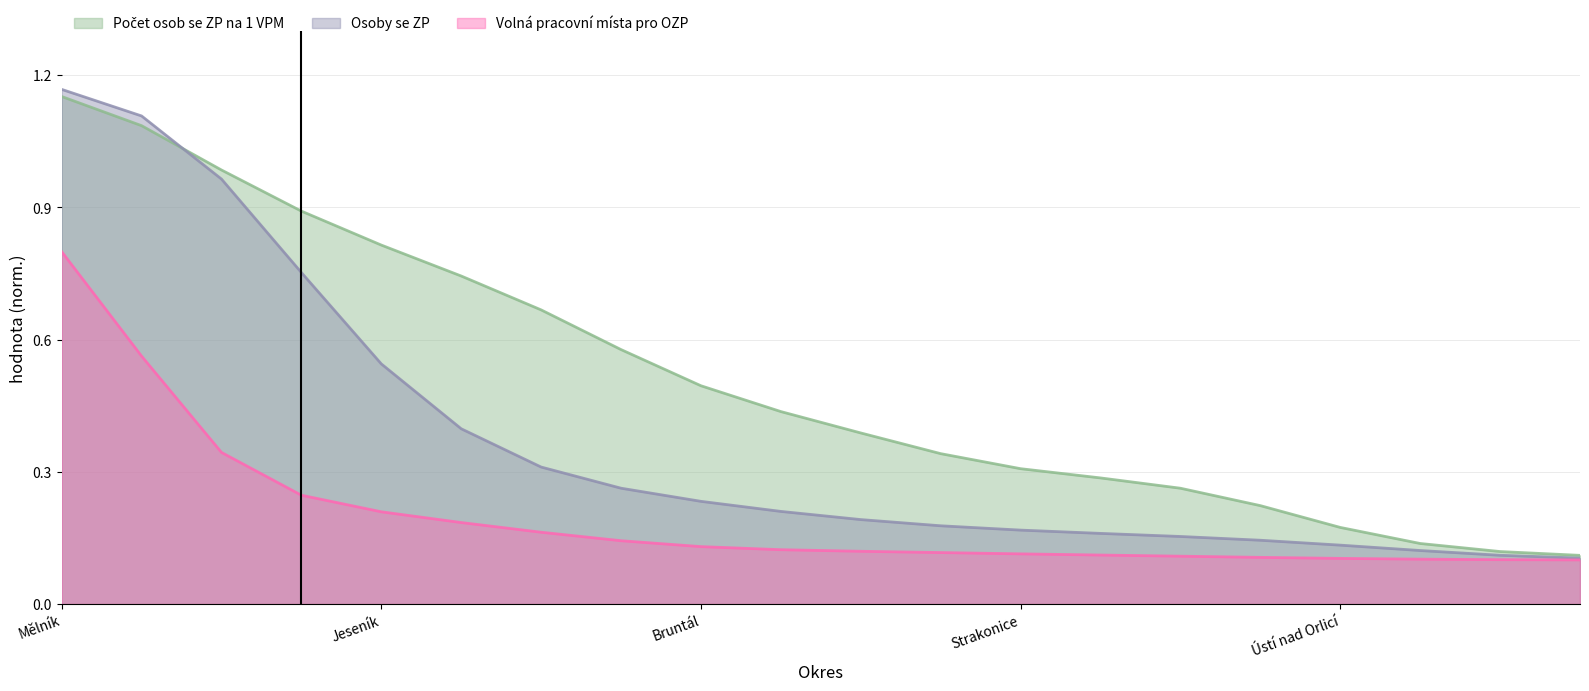

Which series has the widest spread of values?

Osoby se ZP